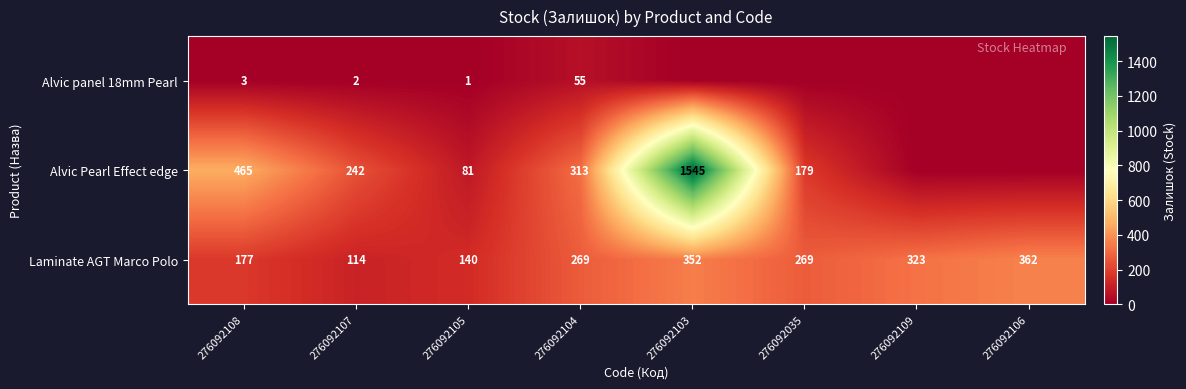

What is the sum of the Alvic Pearl Effect edge values at 276092104 and 276092103?

1858